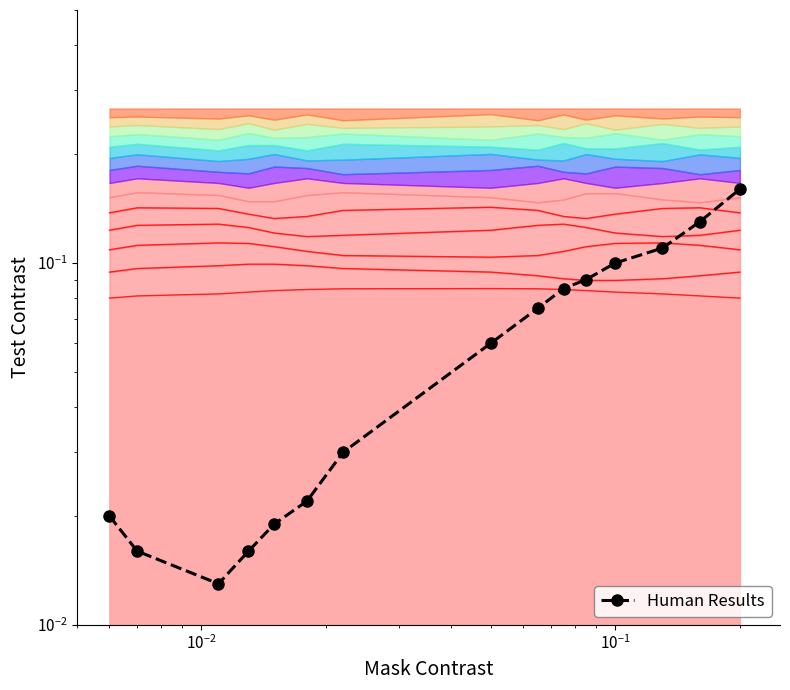

Is it true that the value at 12 is 0.1?

False